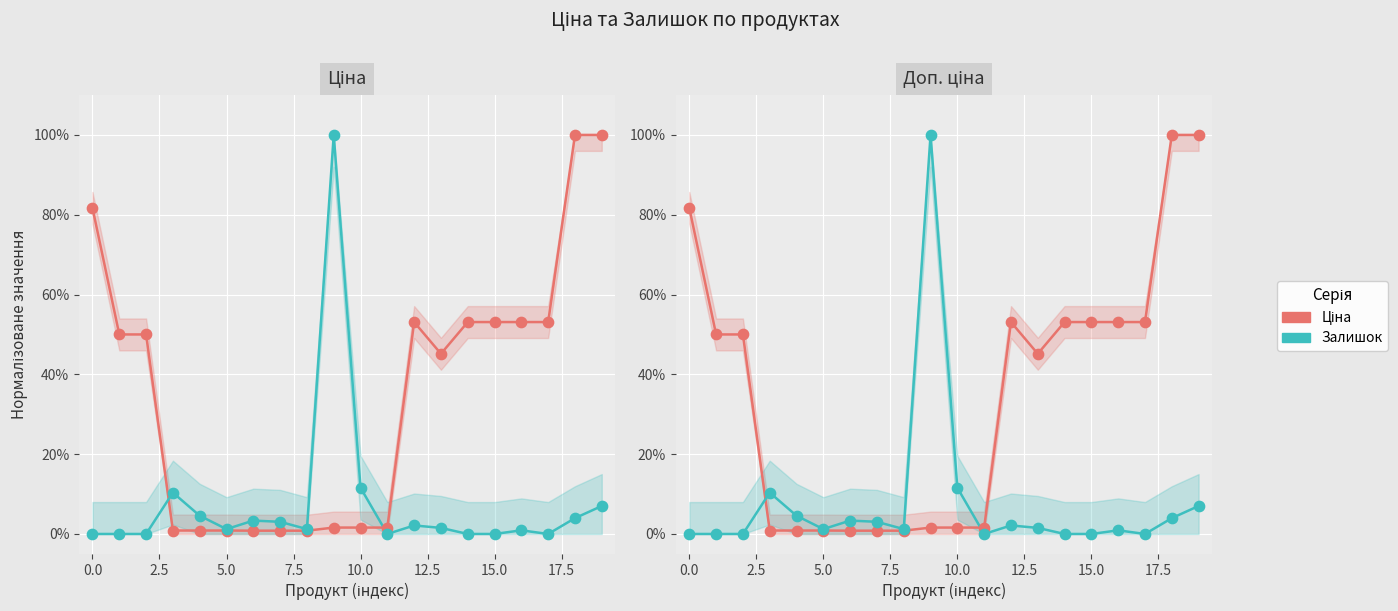

At which category is the sum across all series the highest?

19